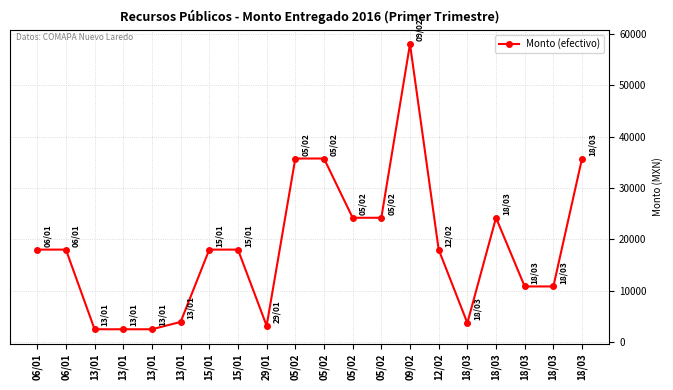

List the labels in order of value, largest first.

09/02, 05/02, 05/02, 18/03, 05/02, 05/02, 18/03, 06/01, 06/01, 15/01, 15/01, 12/02, 18/03, 18/03, 13/01, 18/03, 29/01, 13/01, 13/01, 13/01